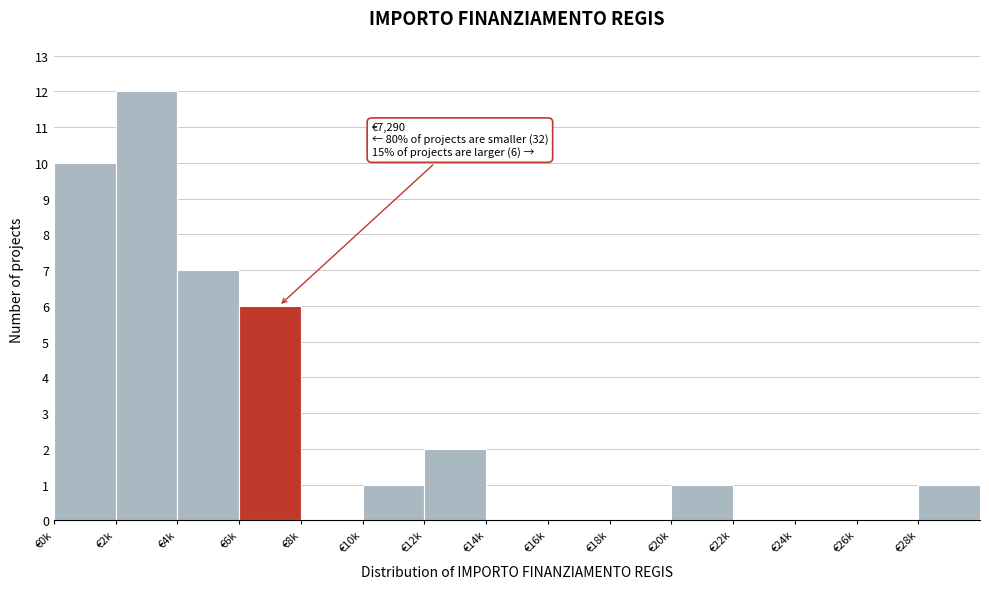

Reading left to right, transcribe all the data shown in this chart.

€0k=10	€2k=12	€4k=7	€6k=6	€8k=0	€10k=1	€12k=2	€14k=0	€16k=0	€18k=0	€20k=1	€22k=0	€24k=0	€26k=0	€28k=1